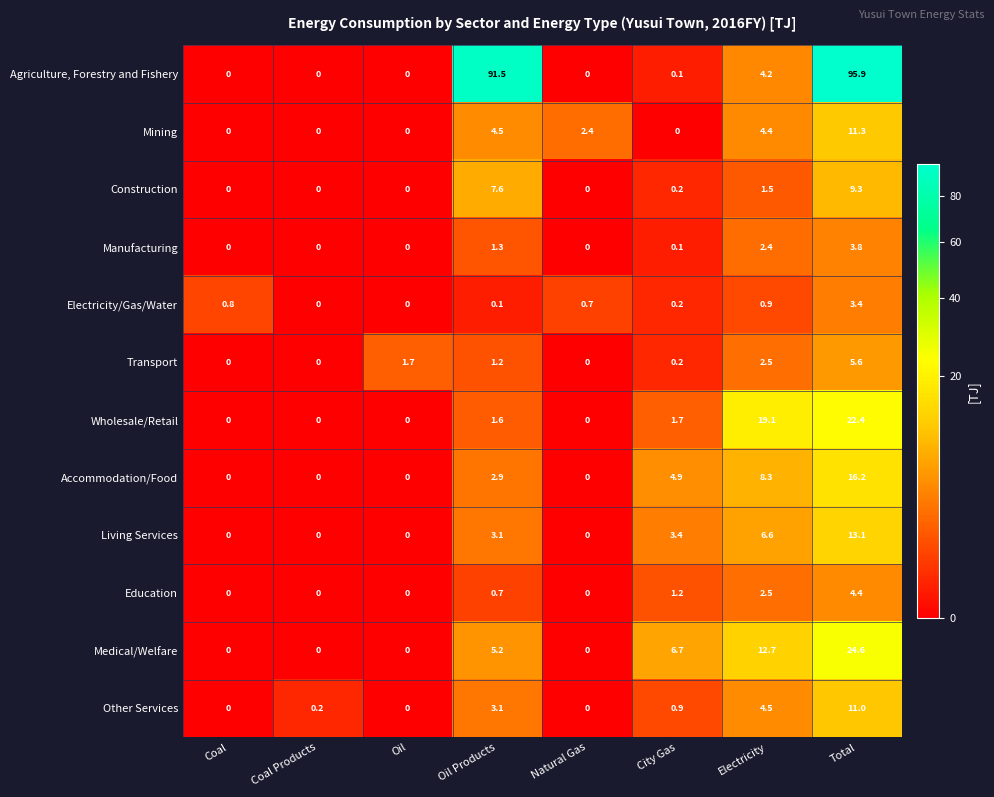

List the series in order of their peak value, highest first.

Agriculture, Forestry and Fishery, Medical/Welfare, Wholesale/Retail, Accommodation/Food, Living Services, Mining, Other Services, Construction, Transport, Education, Manufacturing, Electricity/Gas/Water